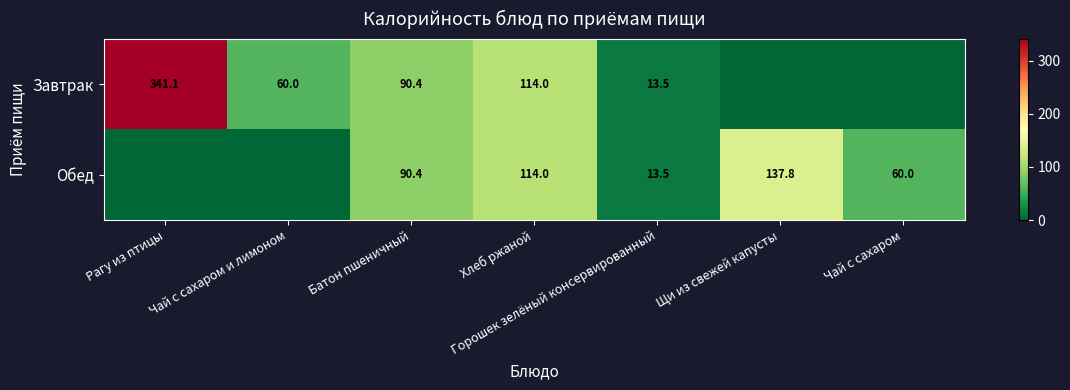

True or false: Обед has a value of 57.6 at Хлеб ржаной.

False